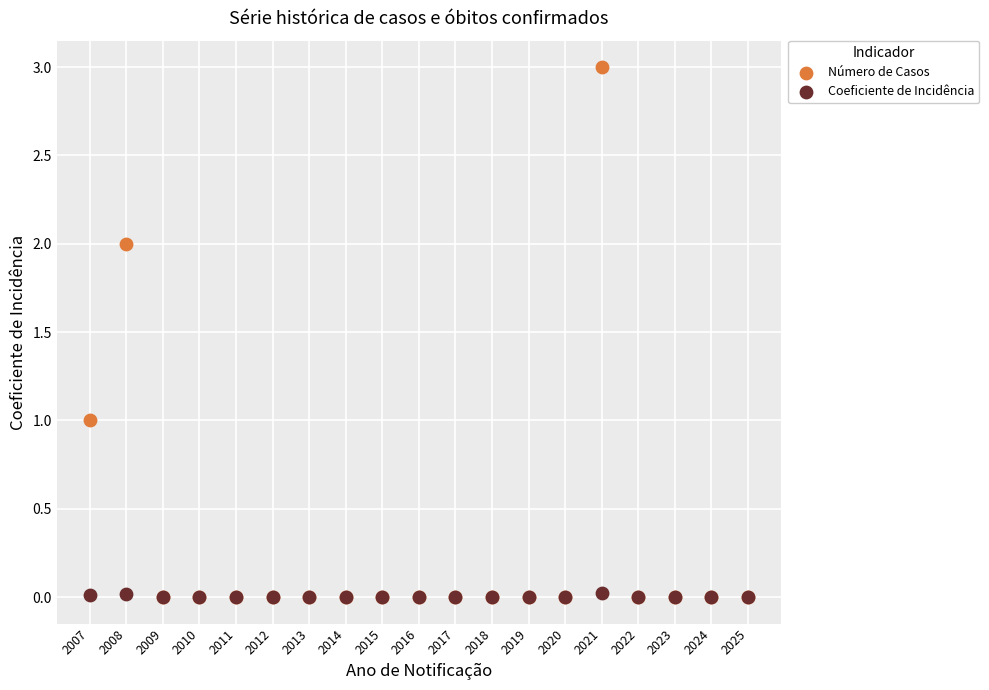

Which series has the widest spread of Y values?

Número de Casos